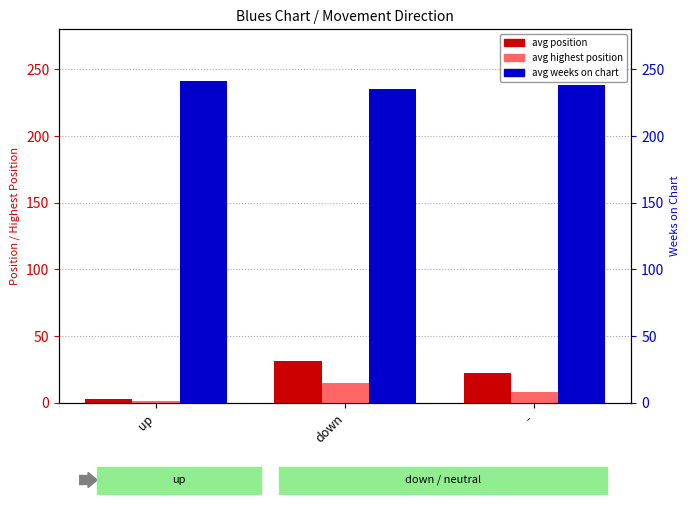

What is the highest value of the avg highest position series?

15.0